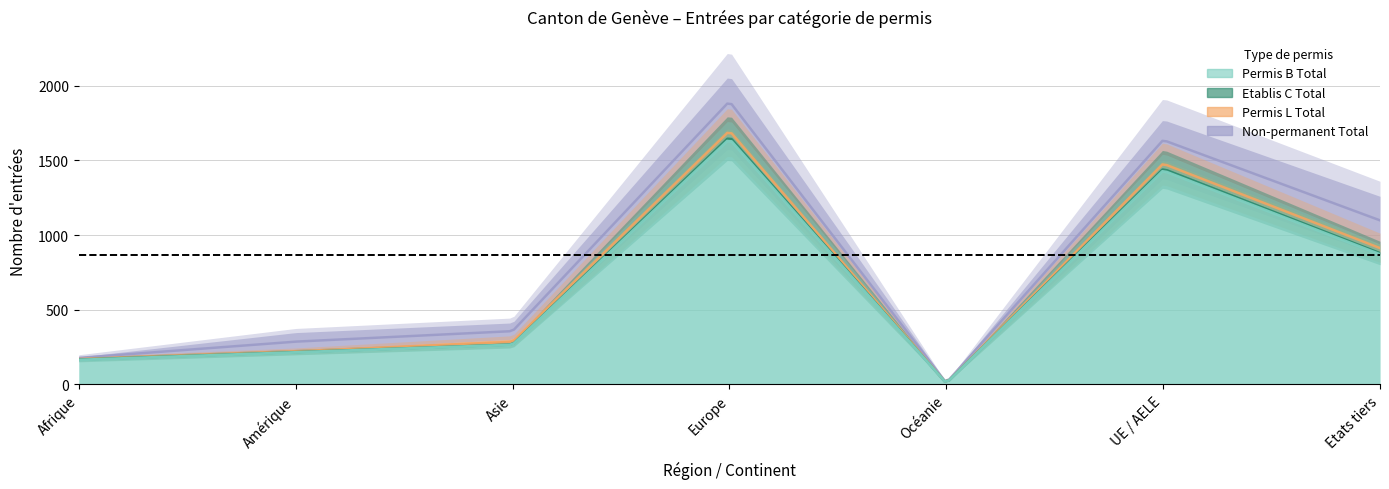

What is the difference between the Permis L Total values at Afrique and Amérique?

7